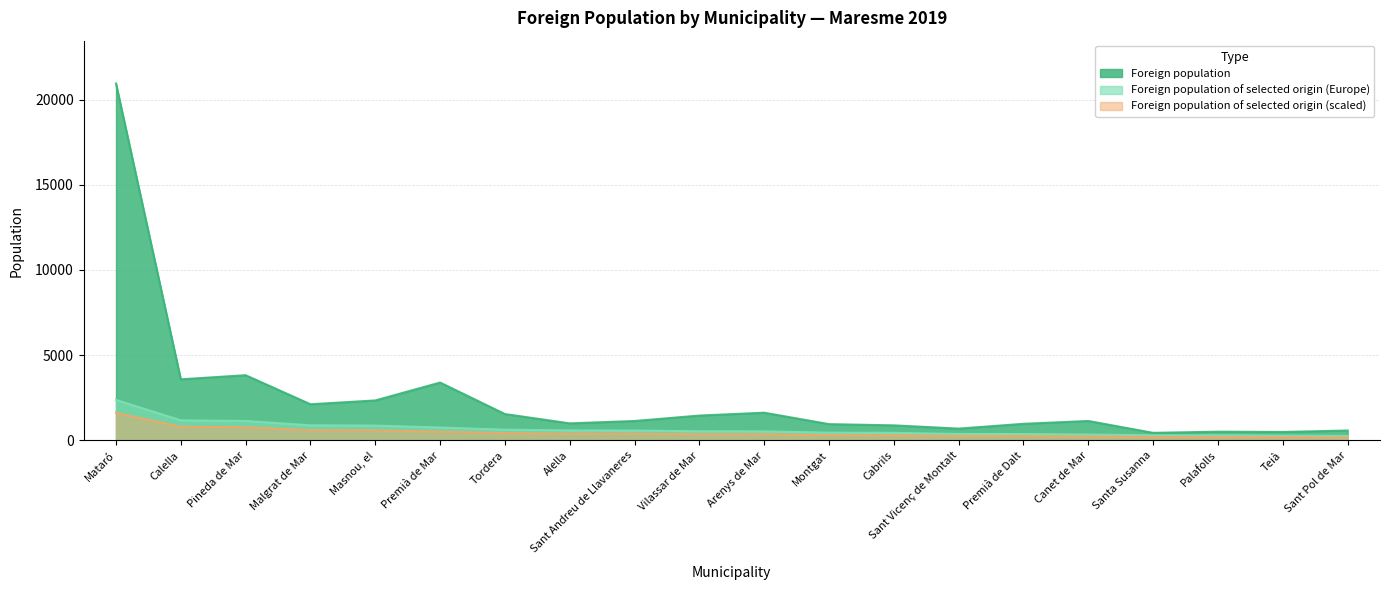

Which series changed the most between Tordera and Sant Pol de Mar?

Foreign population